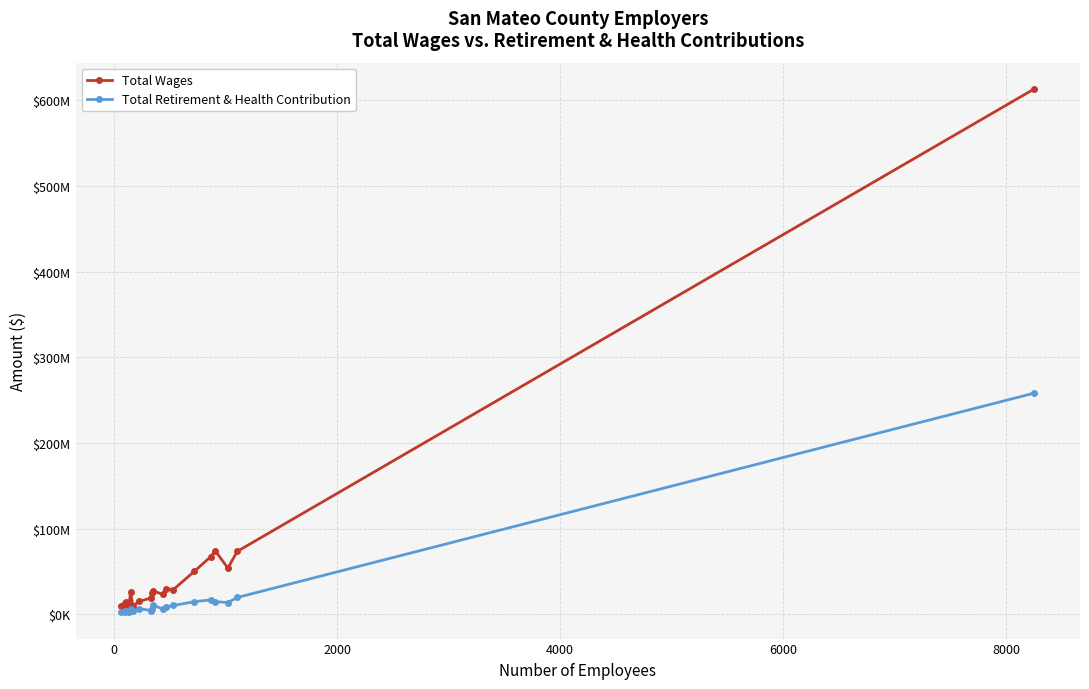

What are all the series names shown in the legend?

Total Wages, Total Retirement & Health Contribution